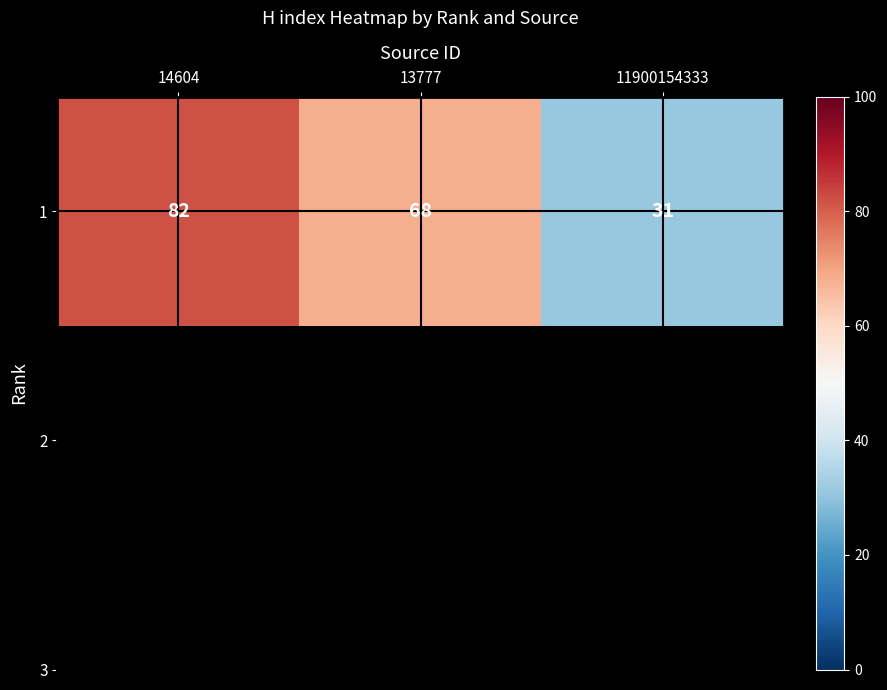

The value at 13777 is 114. True or false?

False